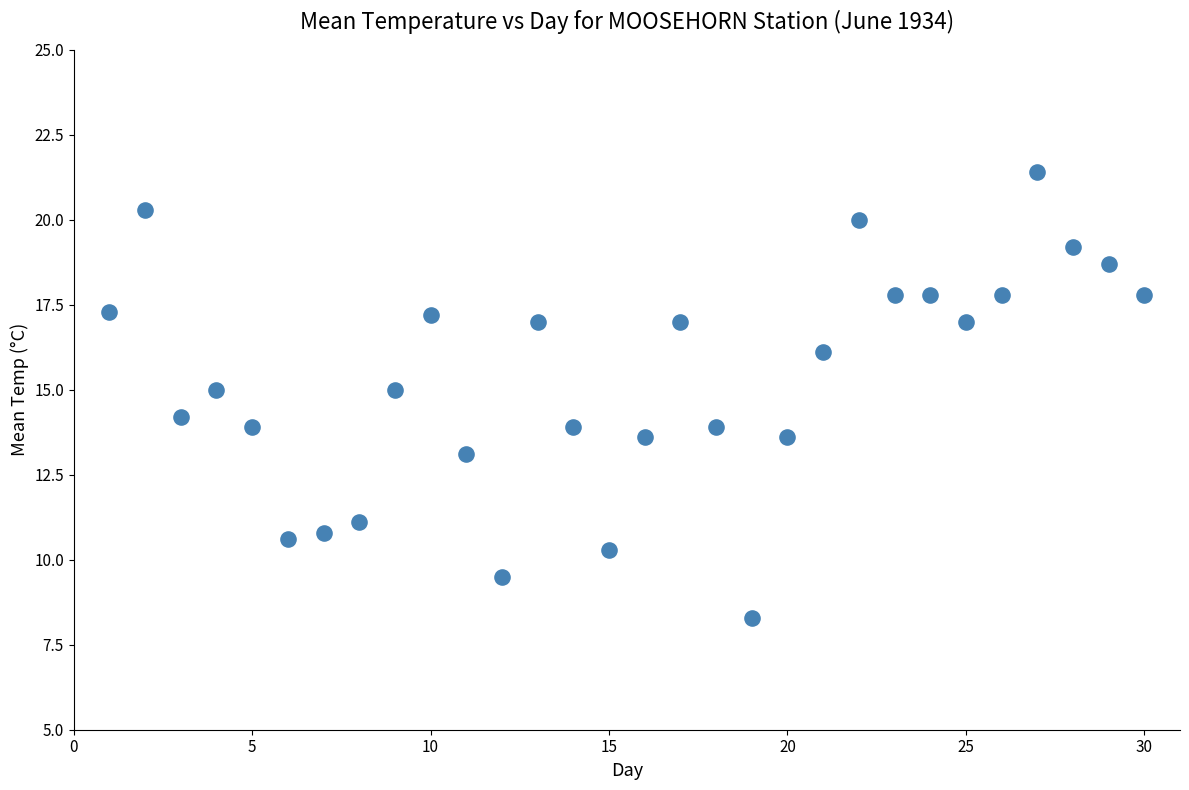

What is the range of Y values (max minus min)?

13.1